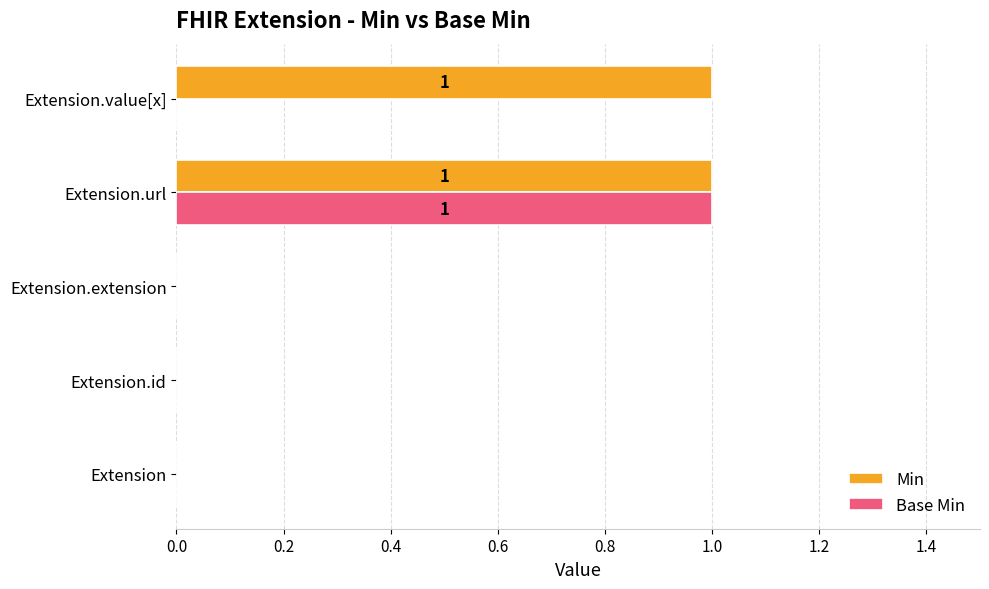

What is the greatest value displayed?

1